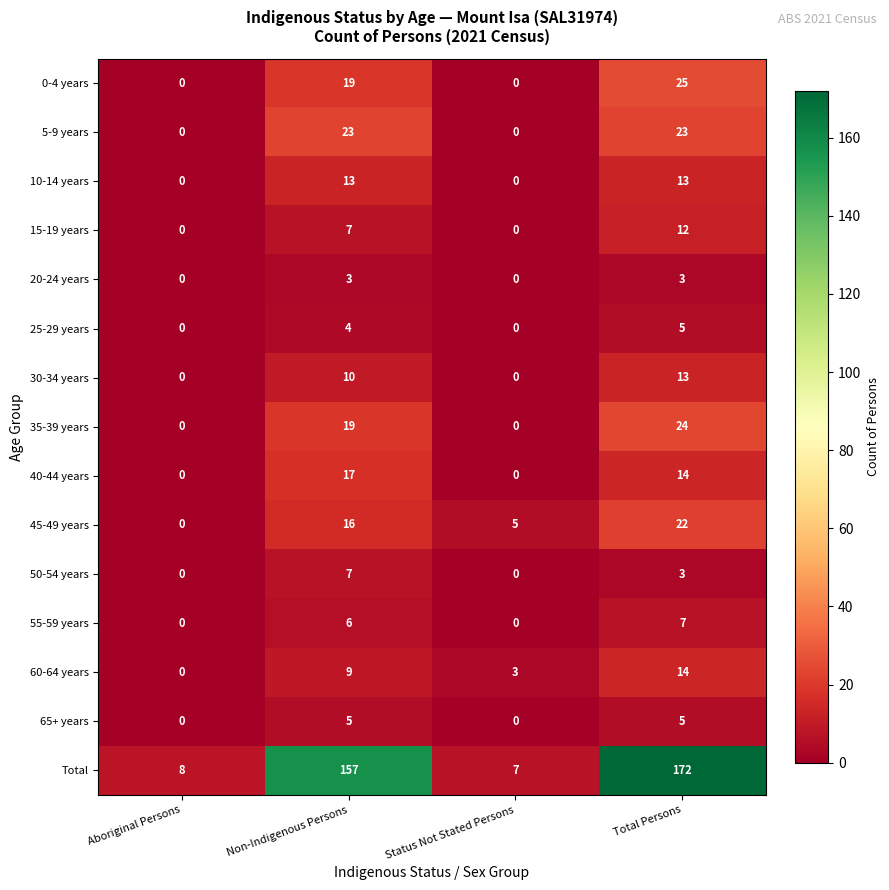

How many data points in 25-29 years are less than 4?

2